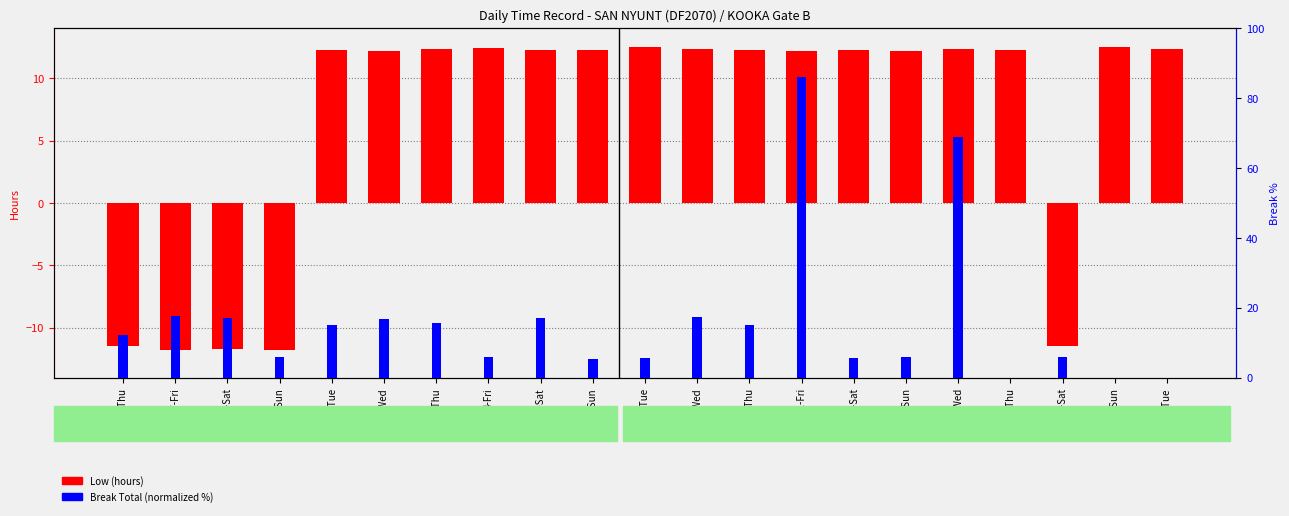

At which label does Break Total (normalized) first exceed 12?

26-Thu